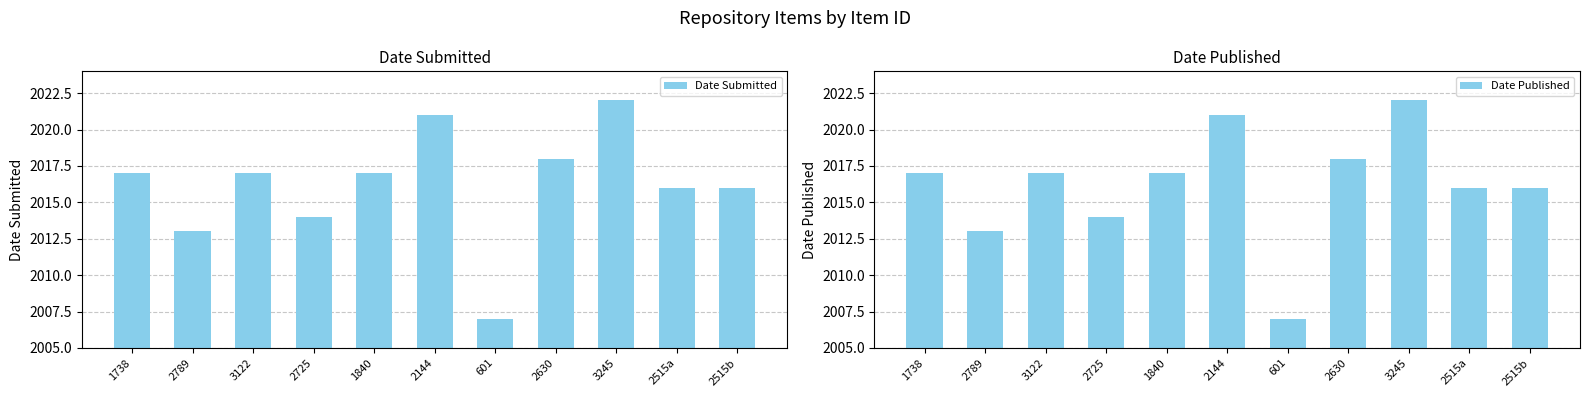

What is the approximate value of Date Submitted at 1738?

2017